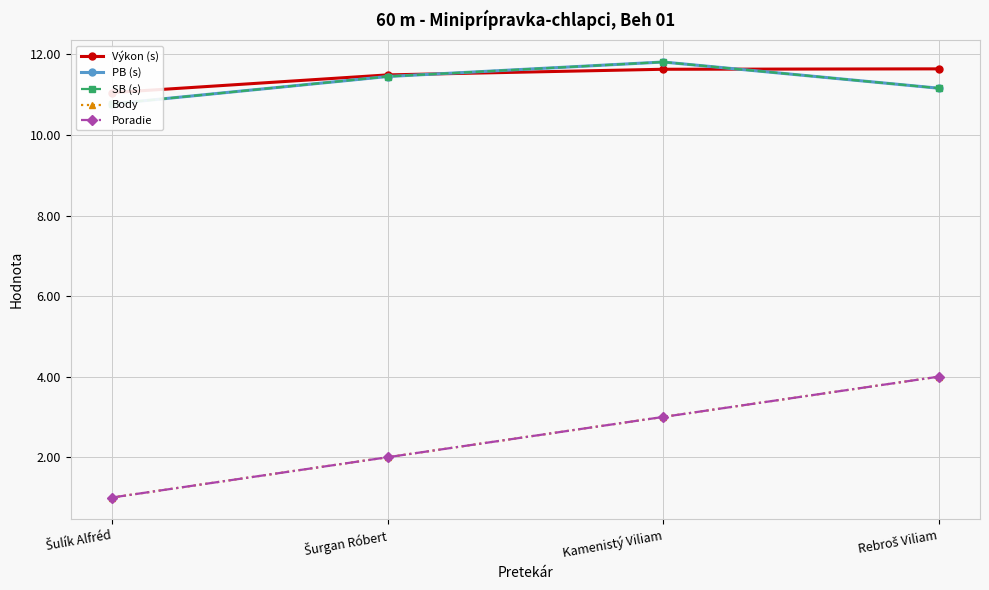

After their last crossing, which series has the higher values: PB (s) or Výkon (s)?

Výkon (s)